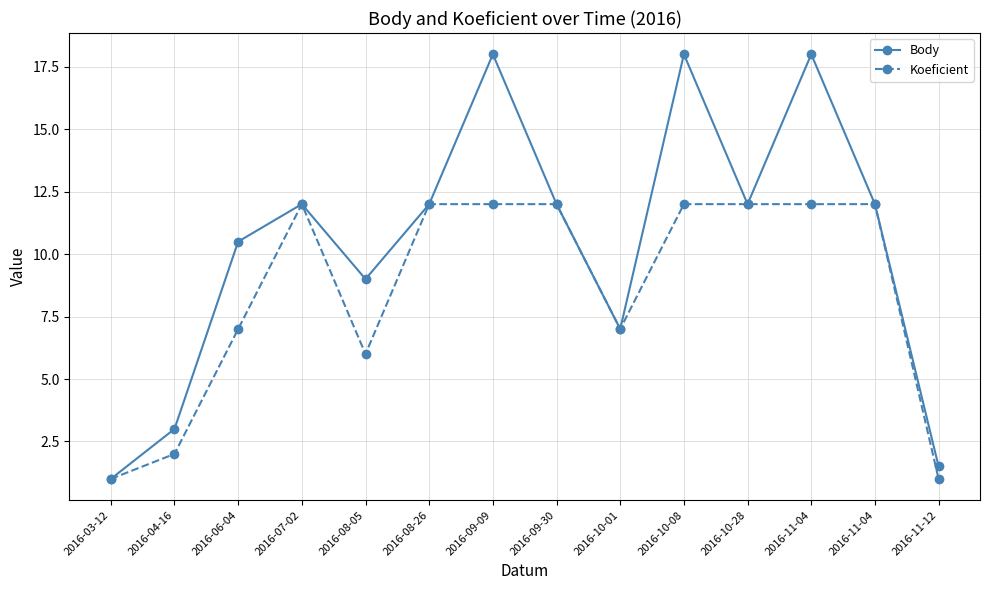

How many lines are shown in the chart?

2